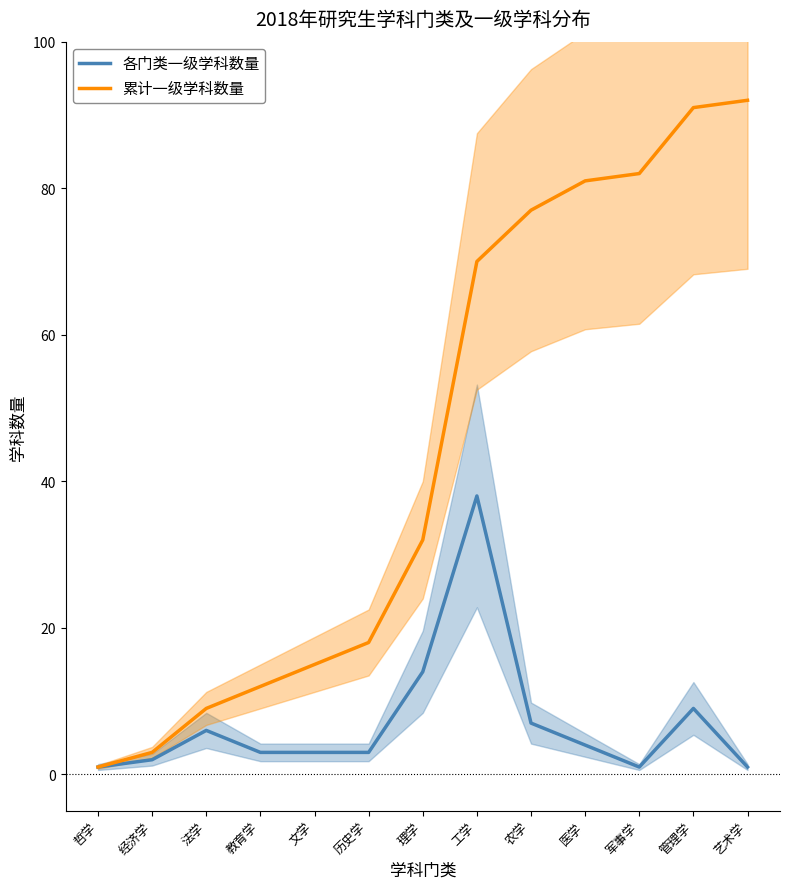

True or false: 各门类一级学科数量 and 累计一级学科数量 cross at least once.

False